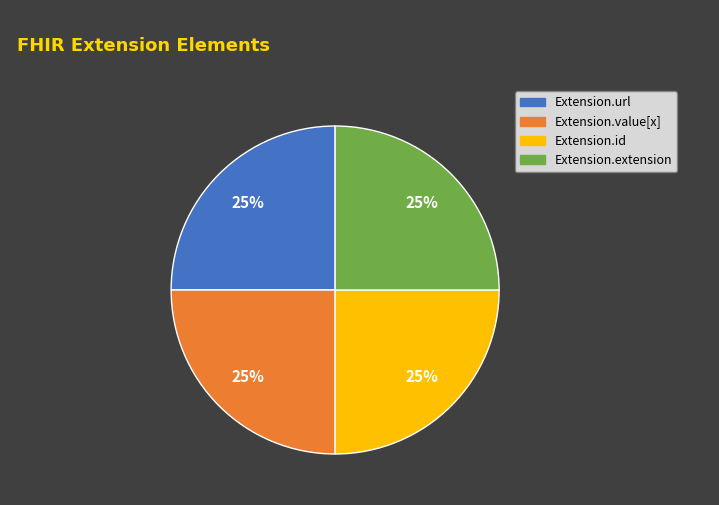

Count the number of slices in the pie.

4